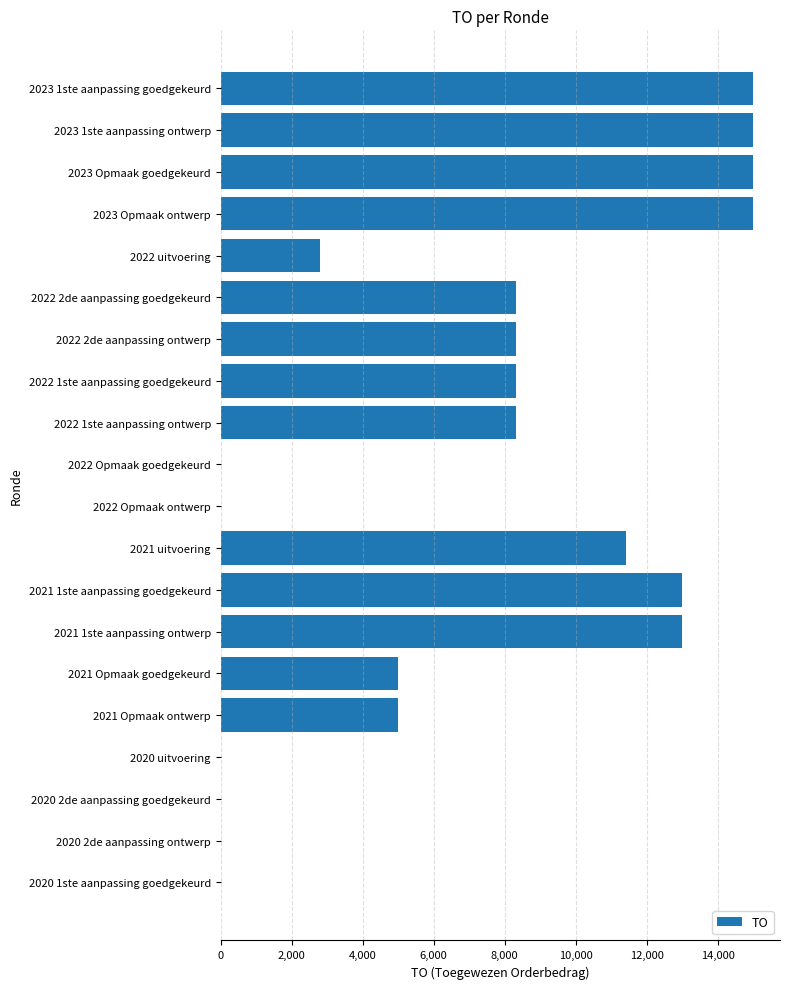

Count the values in the range 0 to 13000.

16